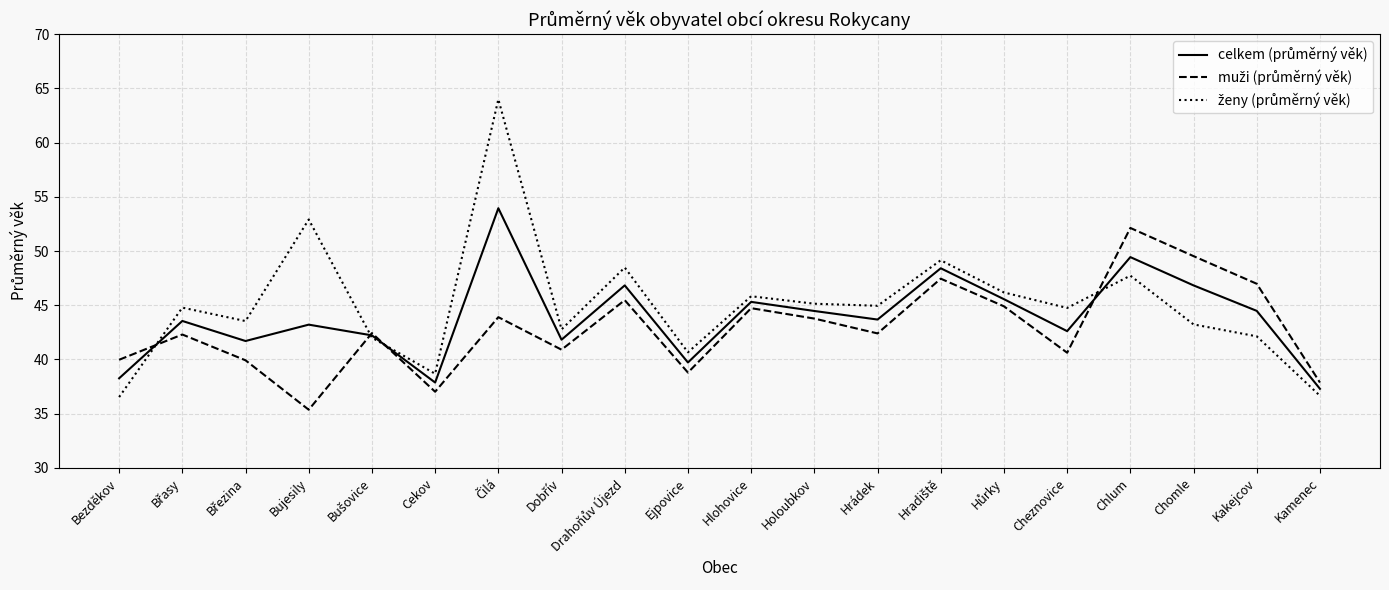

What is the total value across all series at Kamenec?

111.8